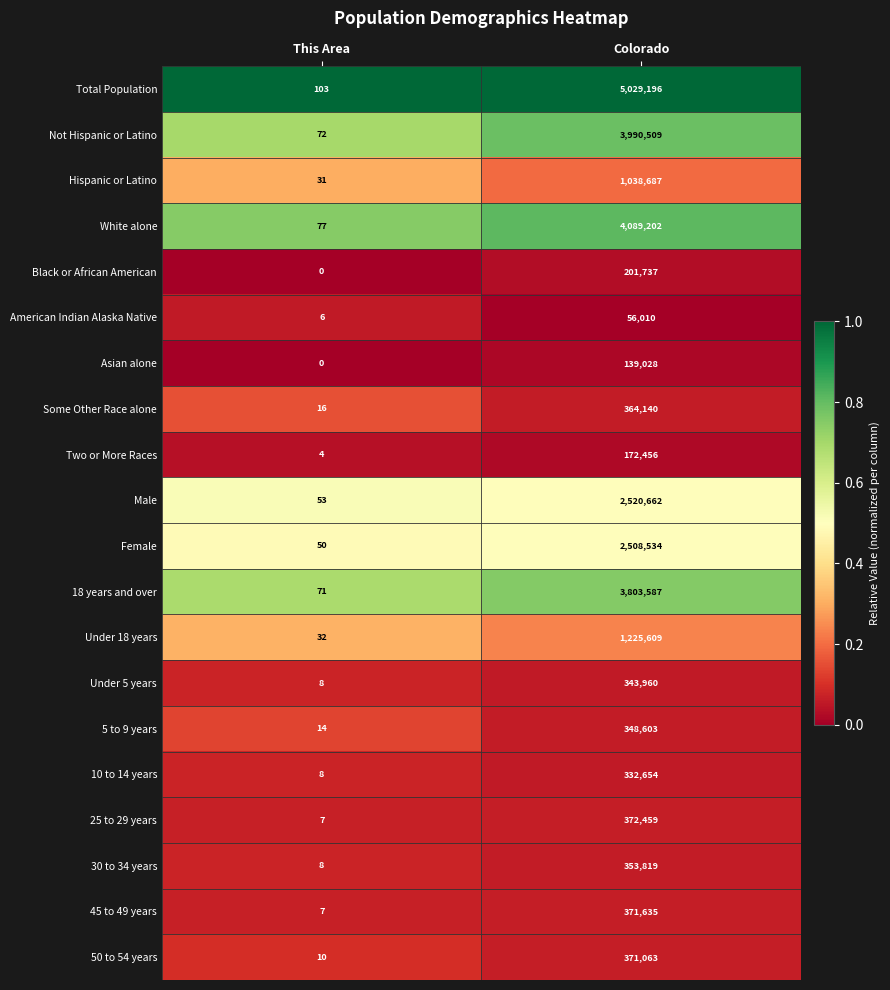

Is it true that Under 5 years equals 576381 at Colorado?

False